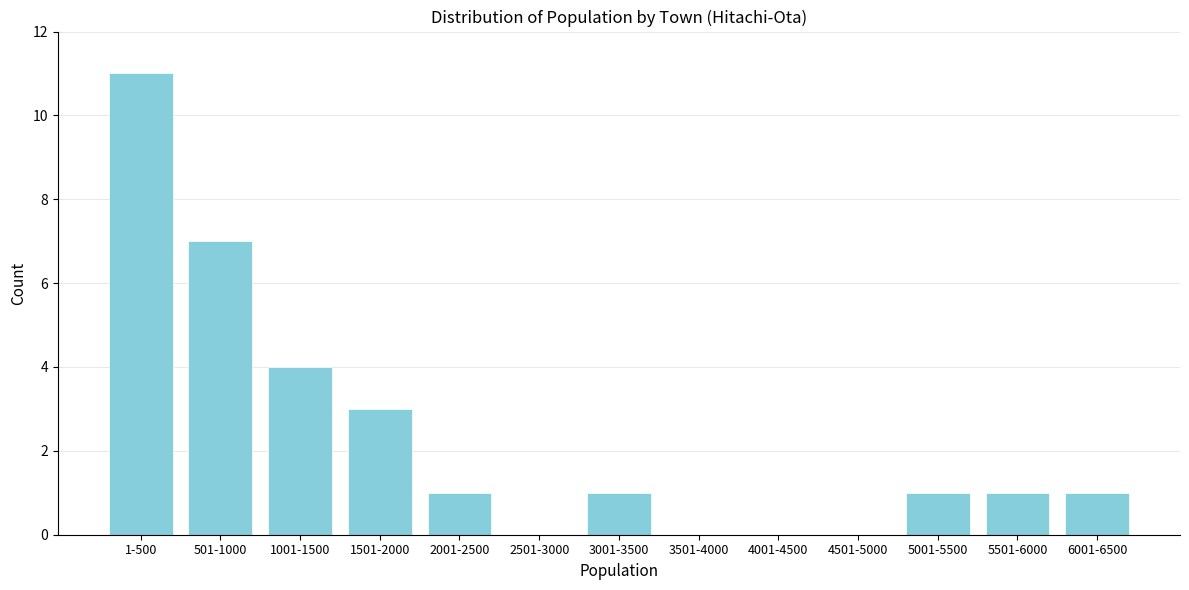

Reading left to right, extract all data points from this chart.

1-500=11	501-1000=7	1001-1500=4	1501-2000=3	2001-2500=1	2501-3000=0	3001-3500=1	3501-4000=0	4001-4500=0	4501-5000=0	5001-5500=1	5501-6000=1	6001-6500=1